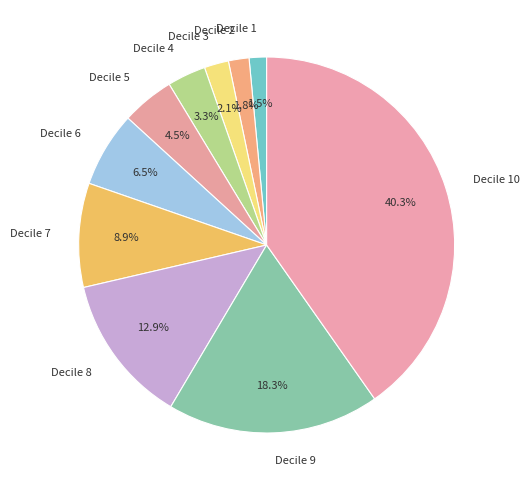

What portion of the pie excludes Decile 8?

87.1%